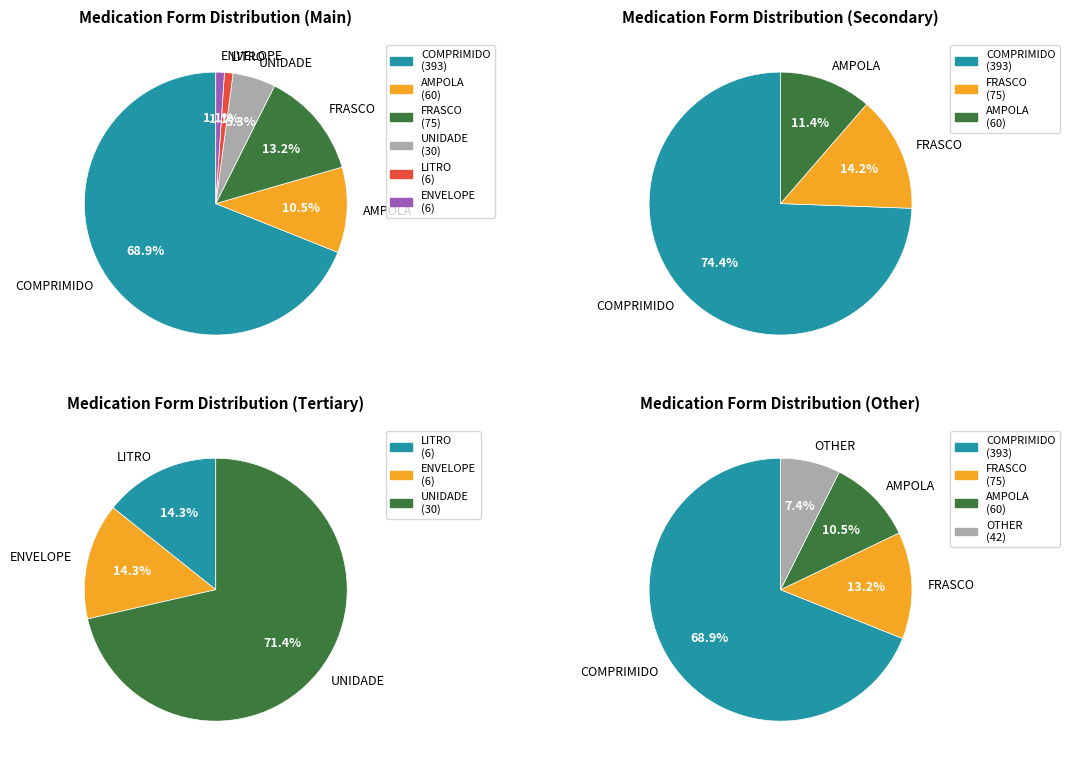

Is there any slice that represents more than half of the pie?

Yes